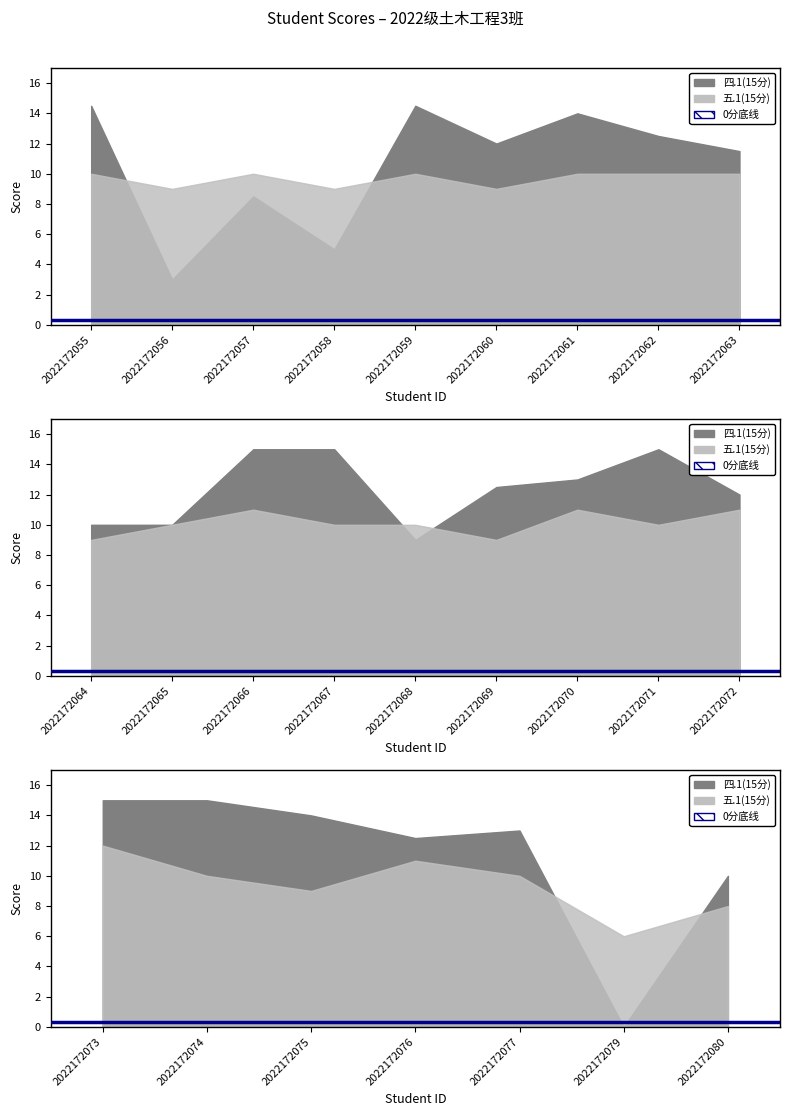

The 四.1(15分) series shows 15.0 at 2022172067. True or false?

True